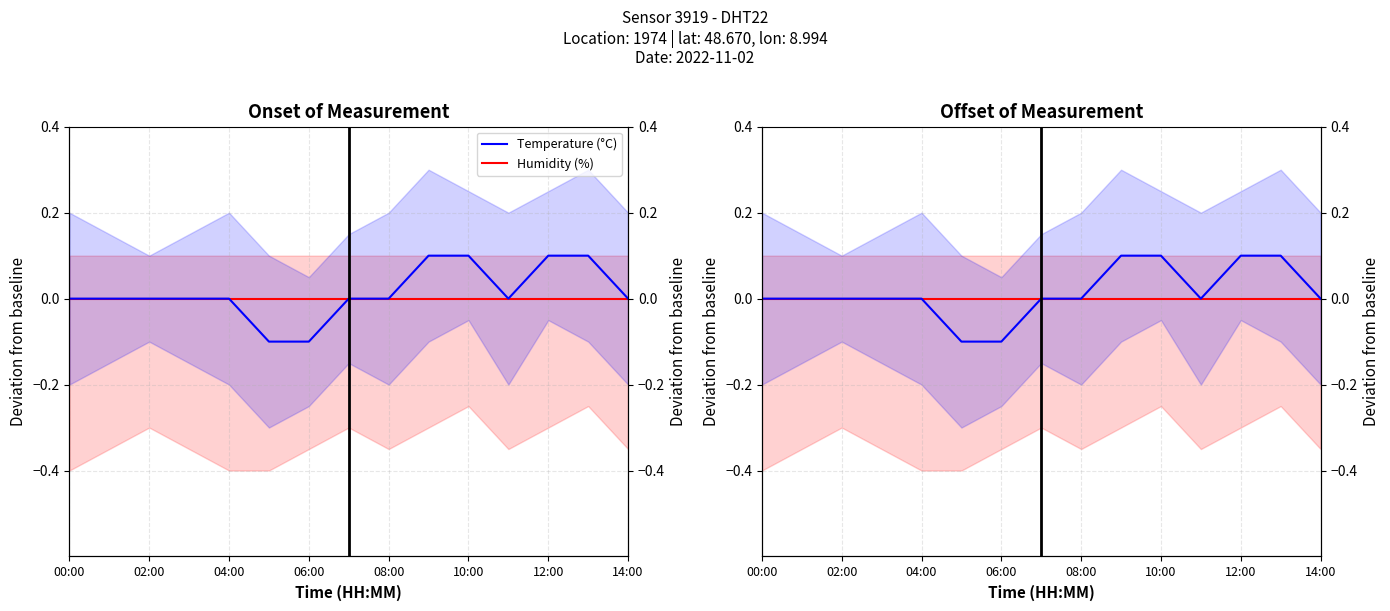

Which series has the widest spread of values?

Temperature (offset from 9.9°C)